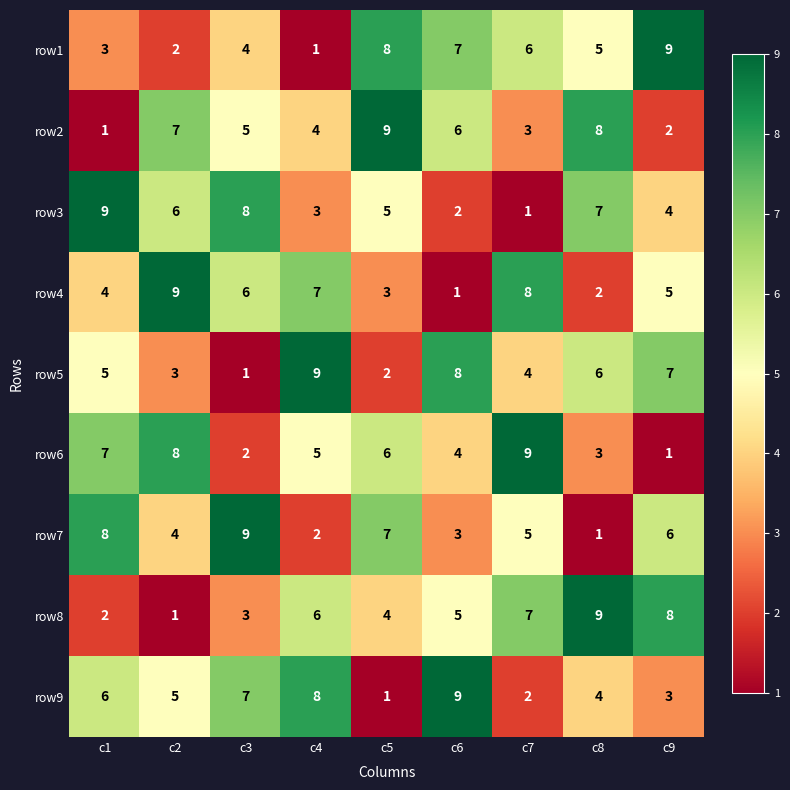

What is the average value of the row8 series?

5